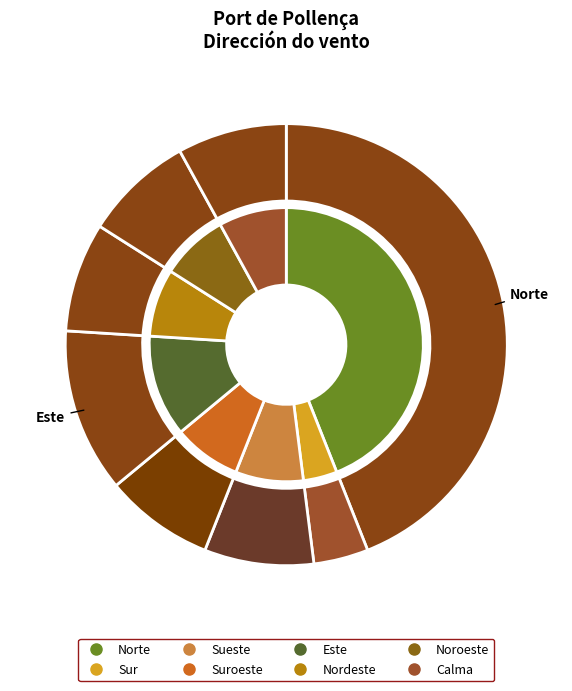

How many slices are in this pie chart?

8